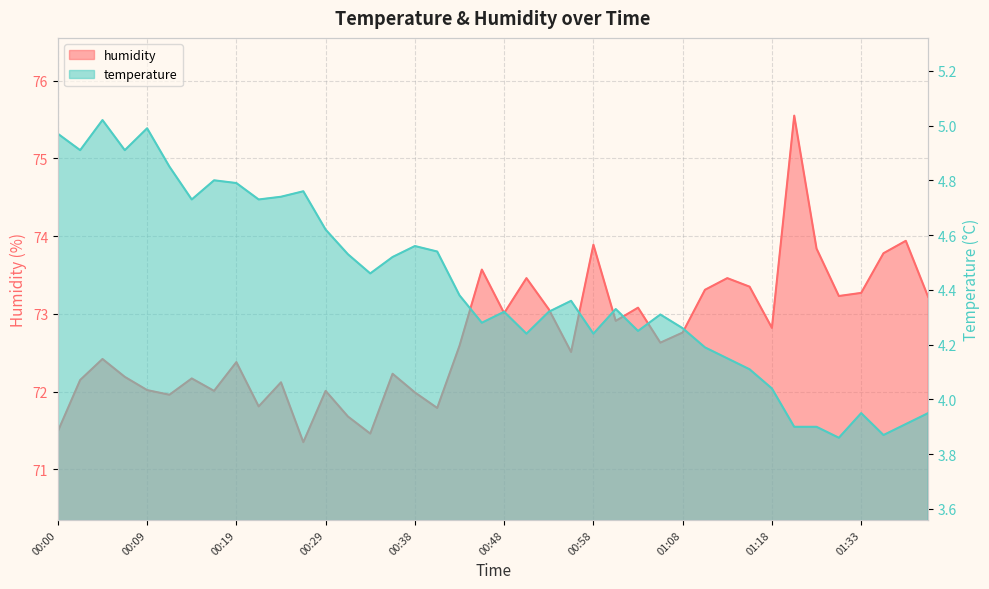

The value of humidity at 01:18 is 72.8. True or false?

True